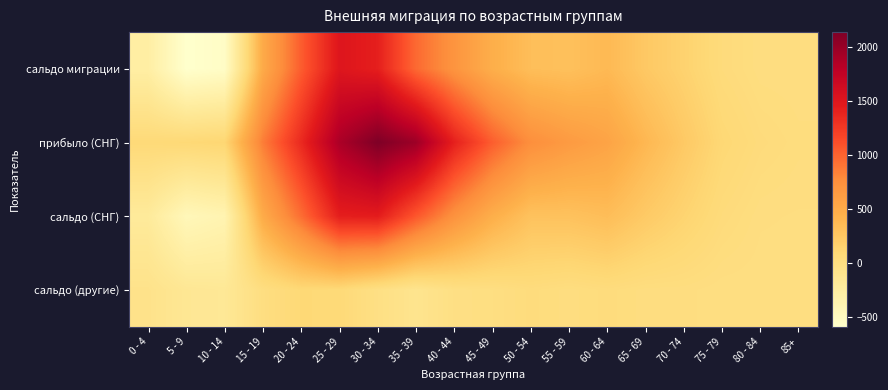

What is the total value across all series at 55 - 59?

1265